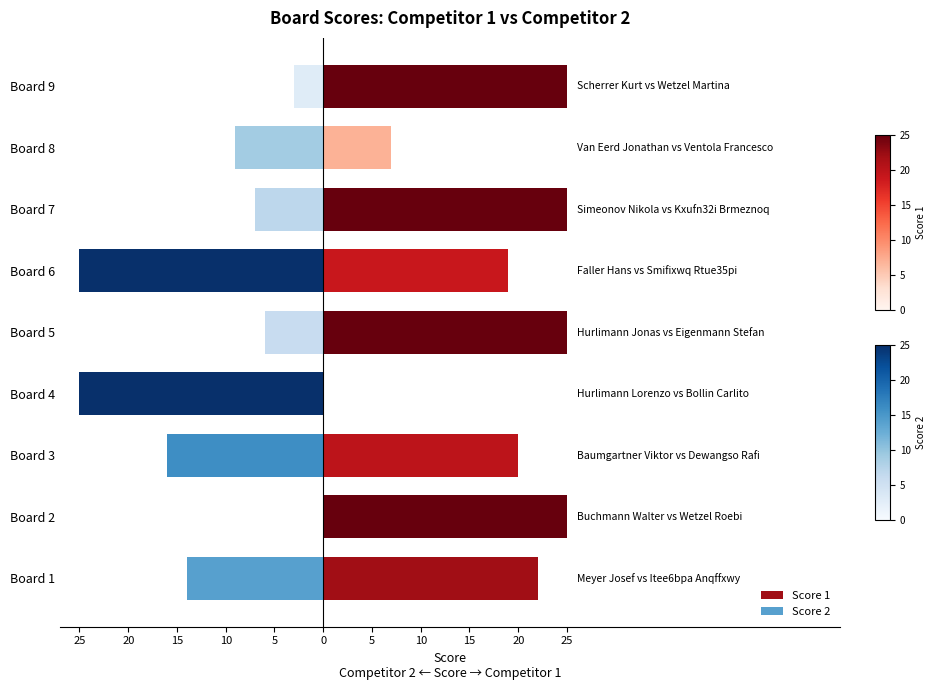

What is the difference between the second highest and second lowest values in the Score 2 series?

22